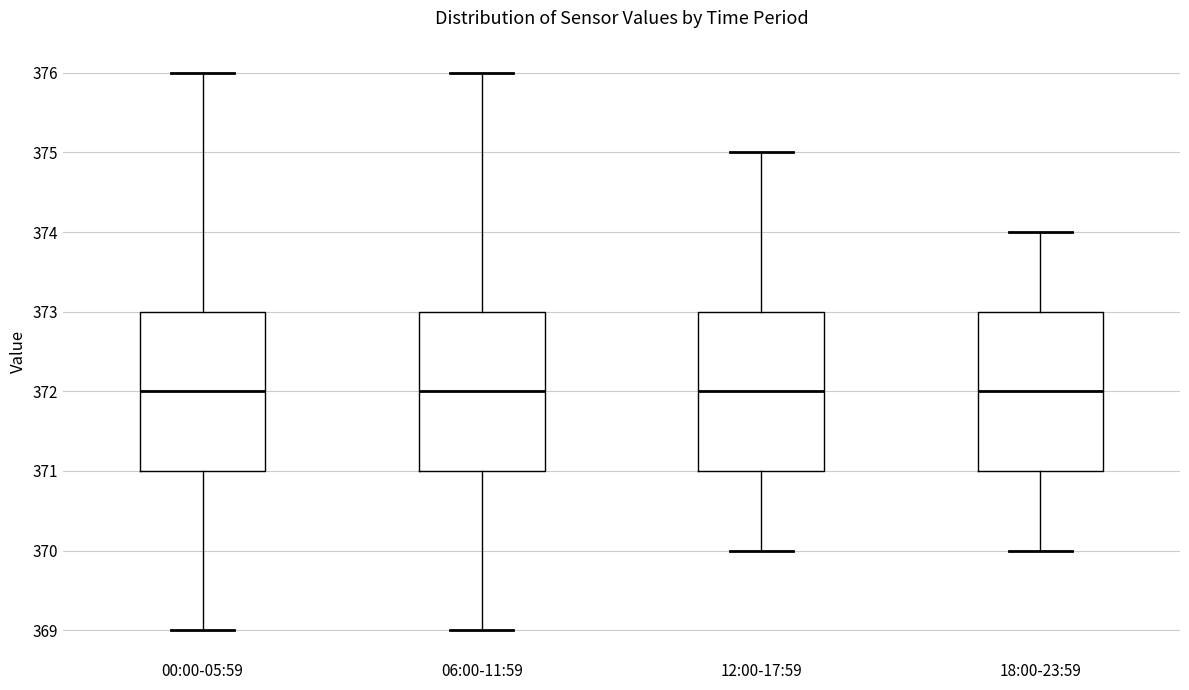

Reading left to right, transcribe this box plot: for each box, give where its median line is, the range the box spans, and where its two whiskers end, as read against the y-axis. The values are not printed on the chart, so give them approximately, as read against the axis.

00:00-05:59: median 372, box 371 to 373, whiskers 369 to 376
06:00-11:59: median 372, box 371 to 373, whiskers 369 to 376
12:00-17:59: median 372, box 371 to 373, whiskers 370 to 375
18:00-23:59: median 372, box 371 to 373, whiskers 370 to 374